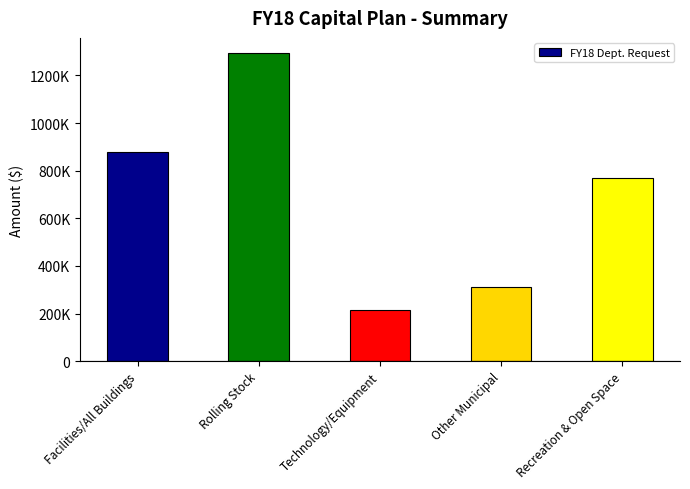

Does the chart contain any negative values?

No